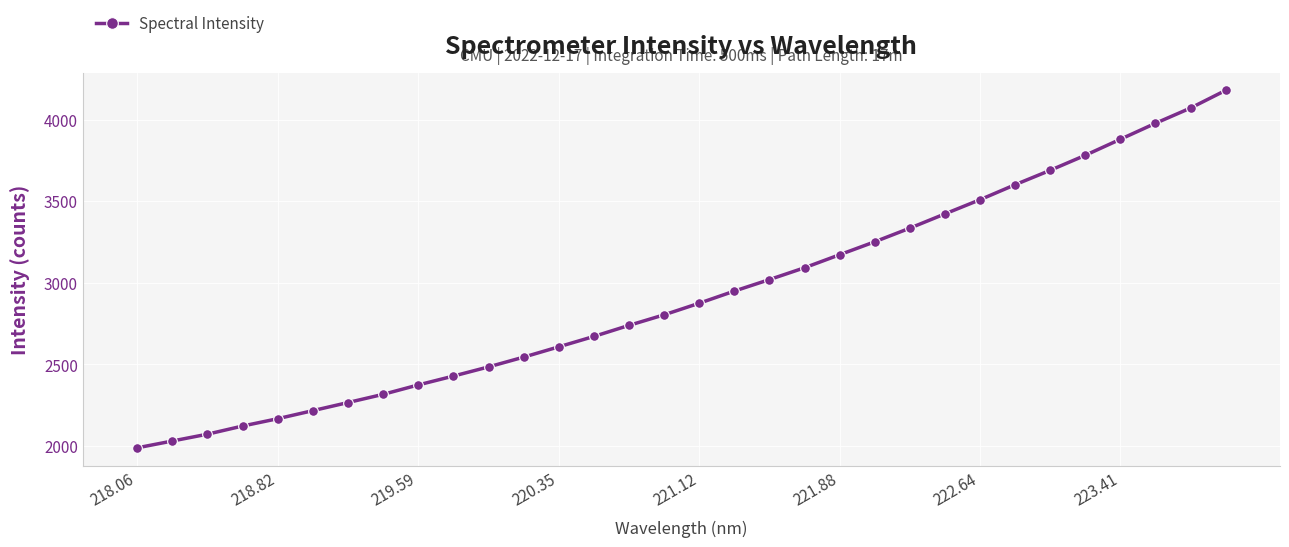

What is the difference between the second highest and second lowest values?

2039.8